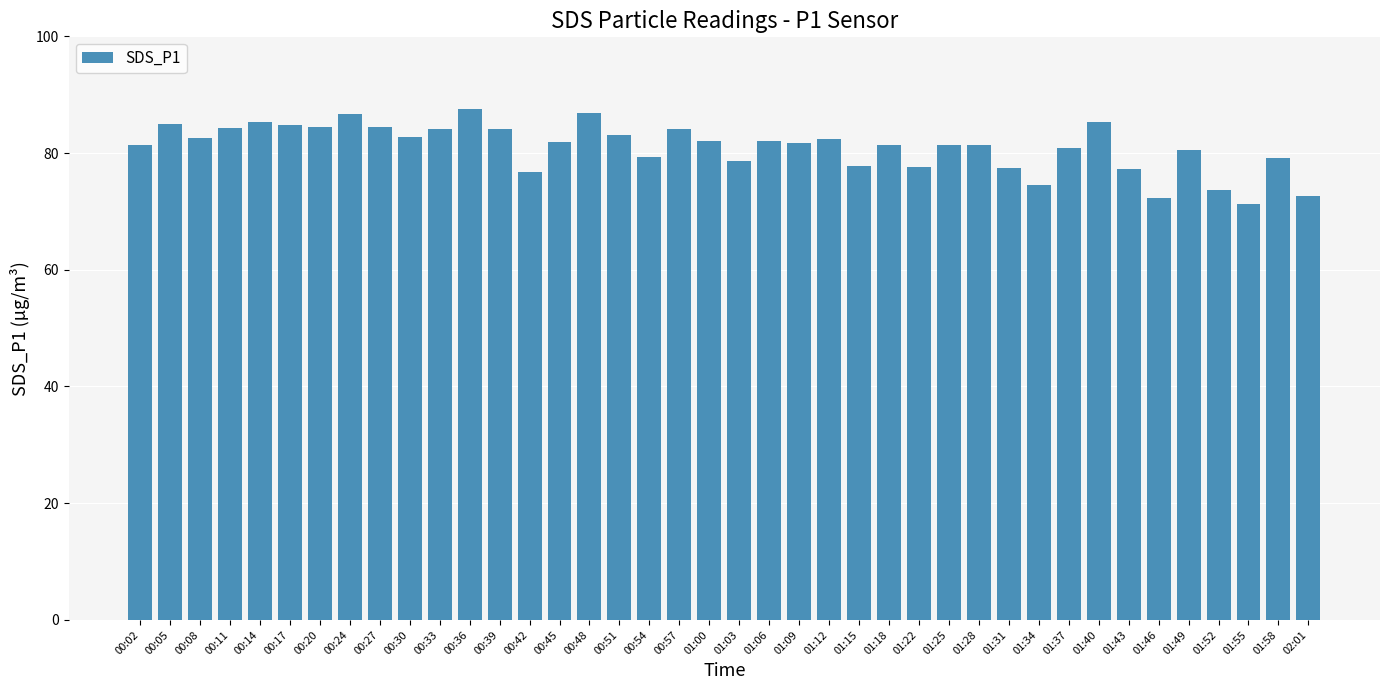

What is the approximate value at 00:33?

84.1